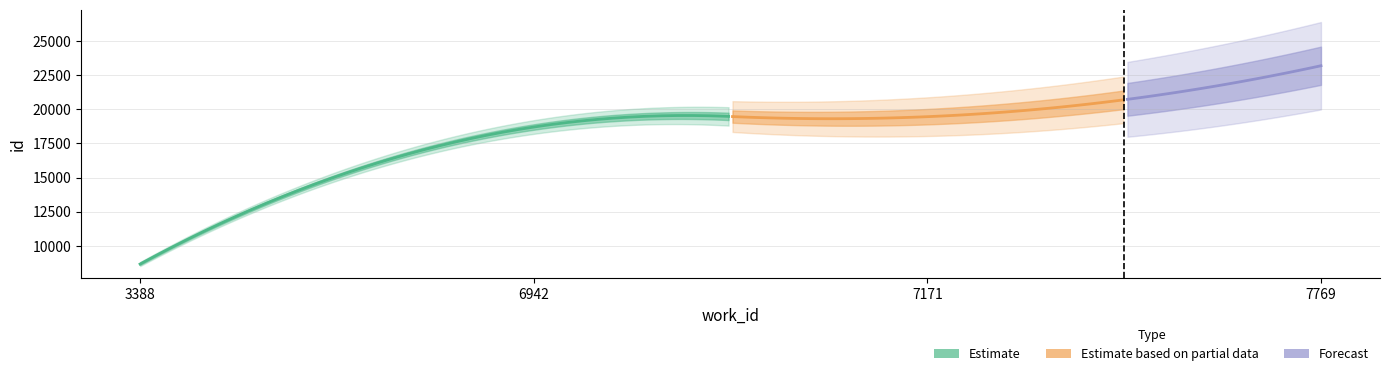

What is the ratio of the value at 7769 to the value at 7171?

1.2